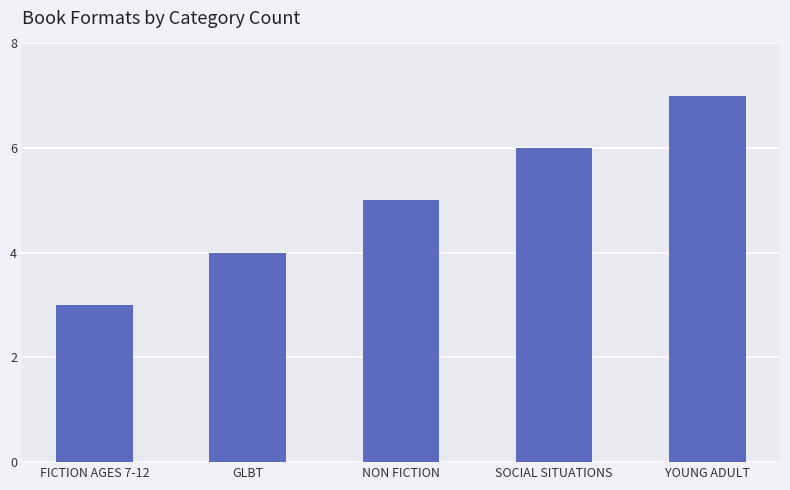

What position from the right is NON FICTION?

3